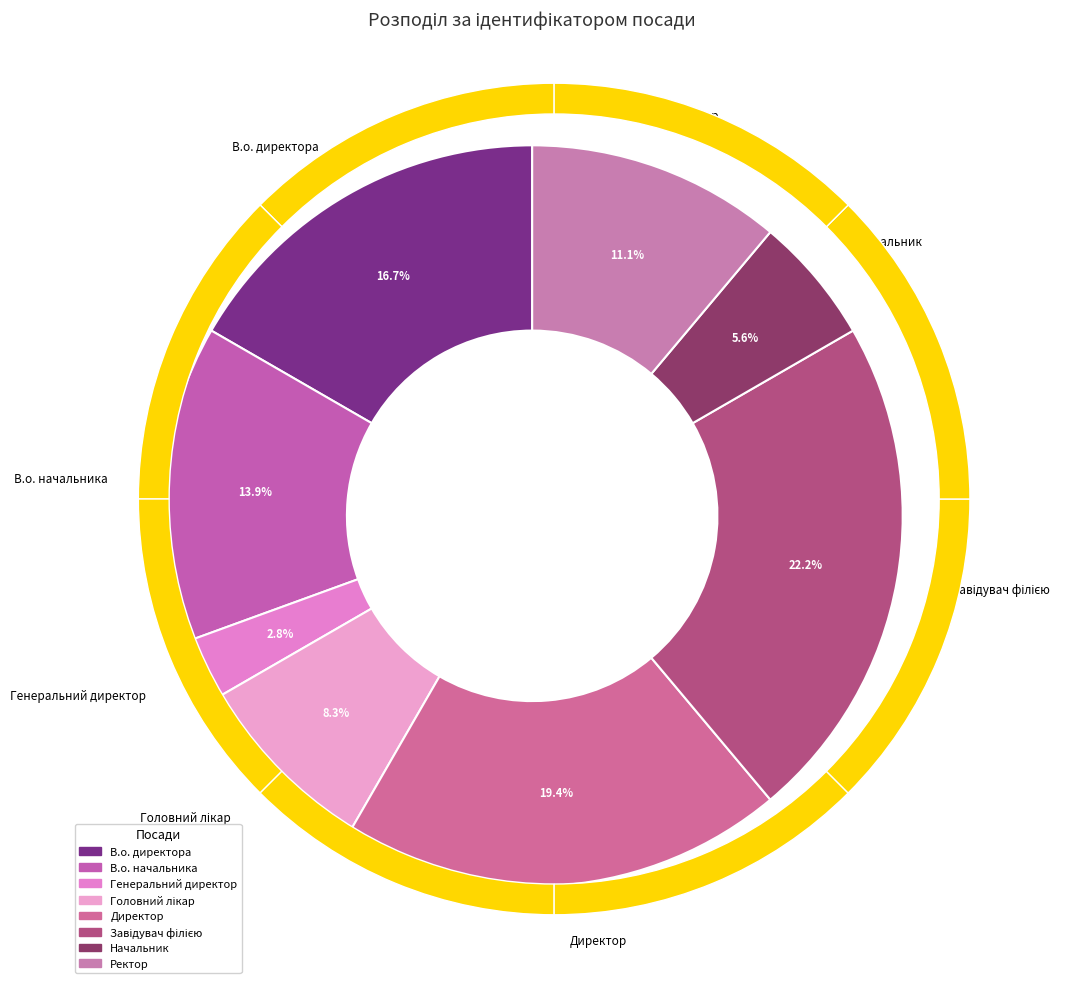

To the nearest percent, what is the difference between the Директор and Ректор slice percentages?

8%